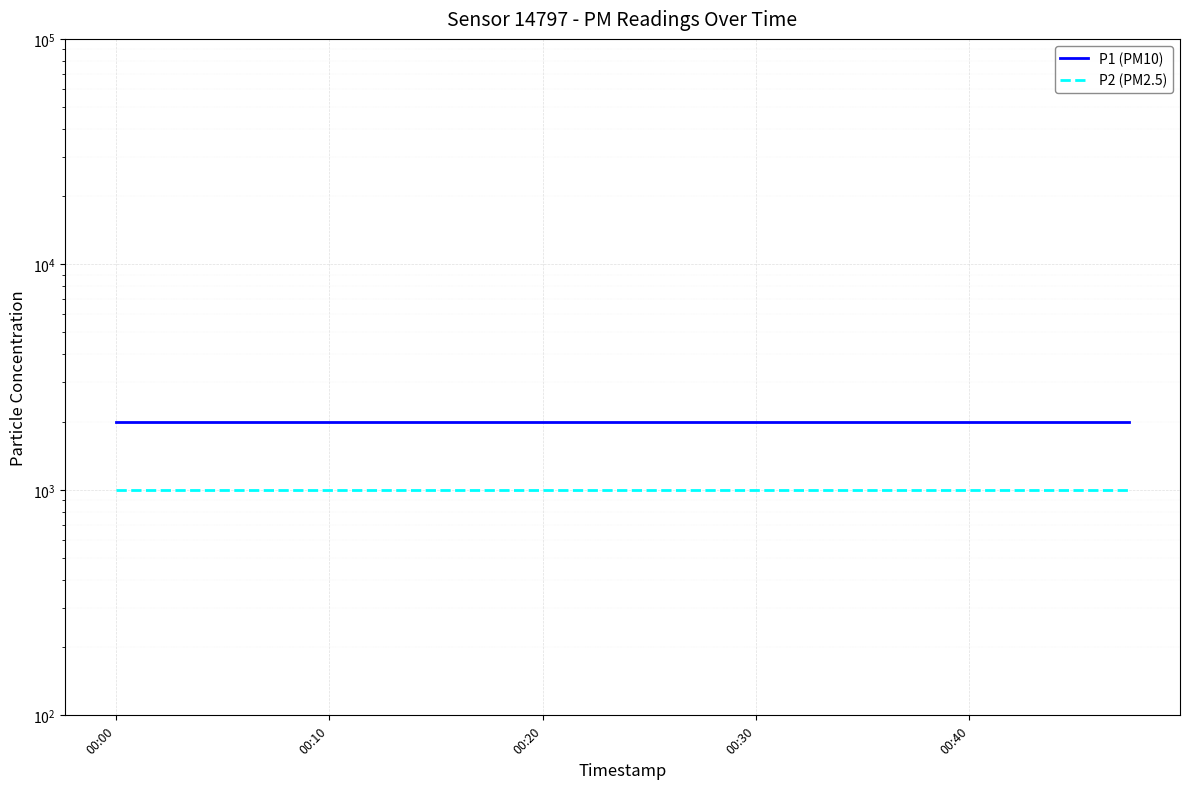

What is the maximum value shown in the chart?

1999.9